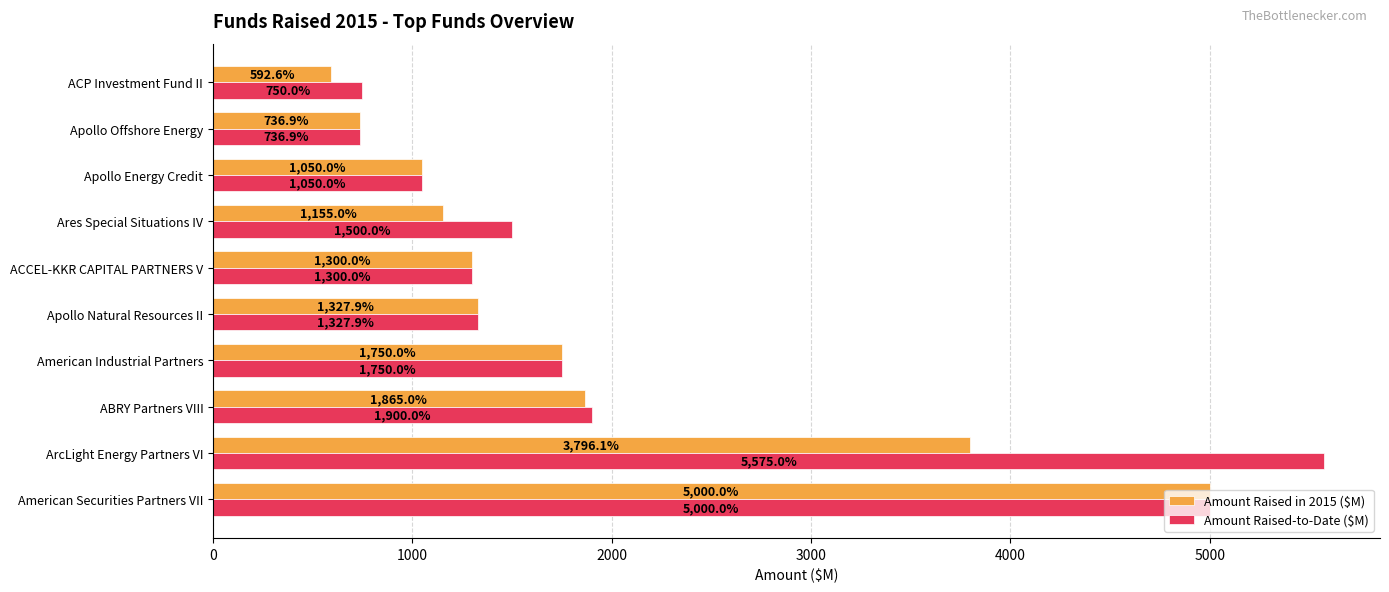

What is the difference between the maximum and minimum values in the Amount Raised-to-Date ($M) series?

4838.1